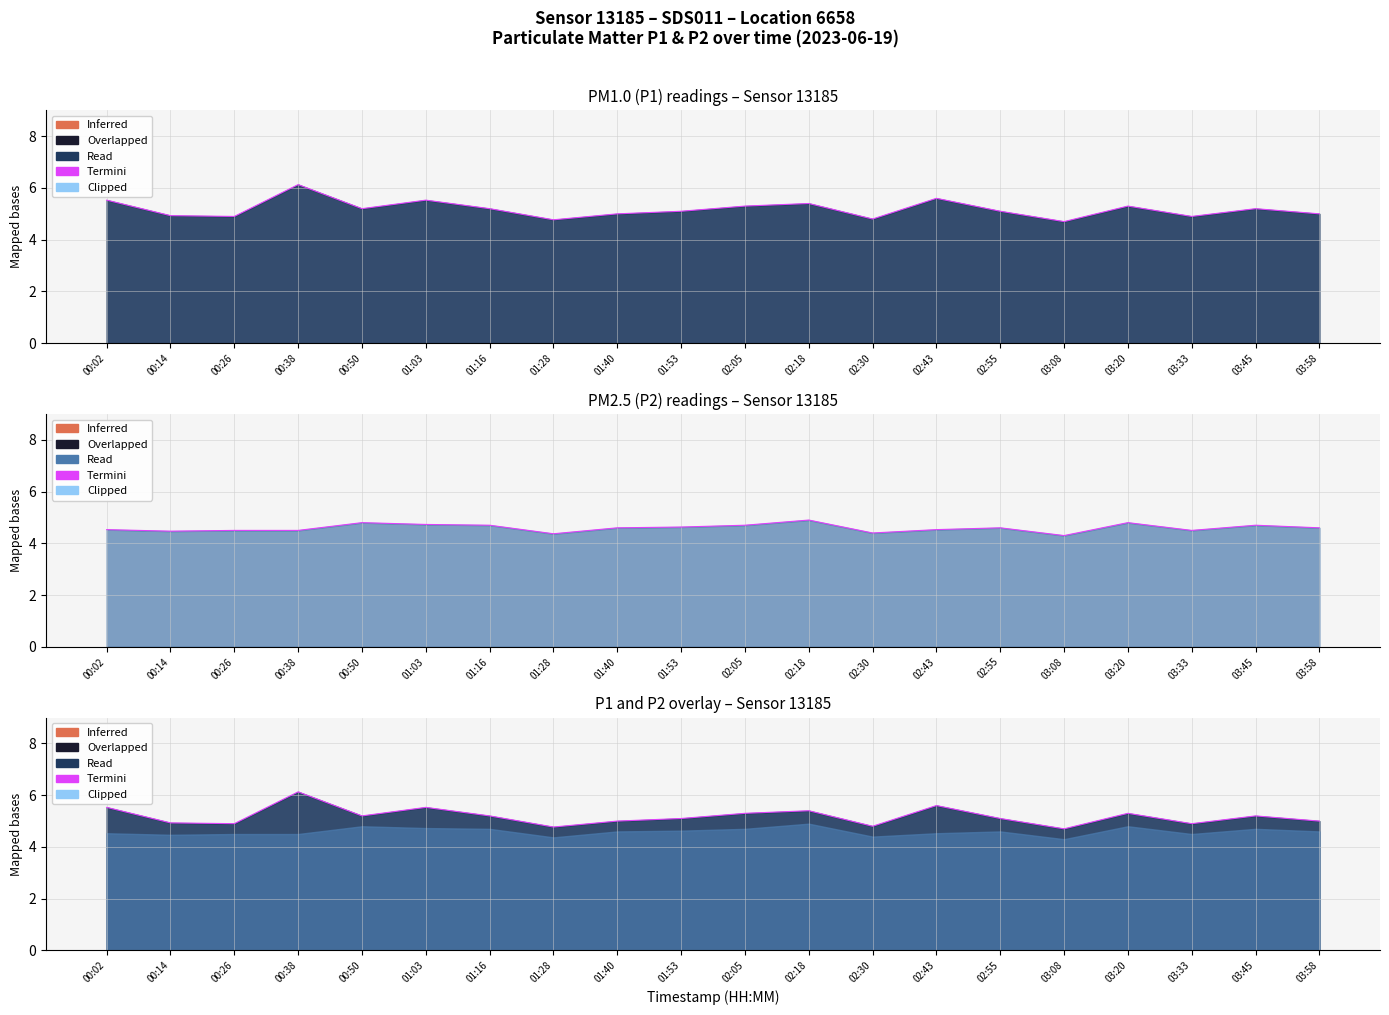

Which series changed the most between 00:50 and 01:40?

P1 line